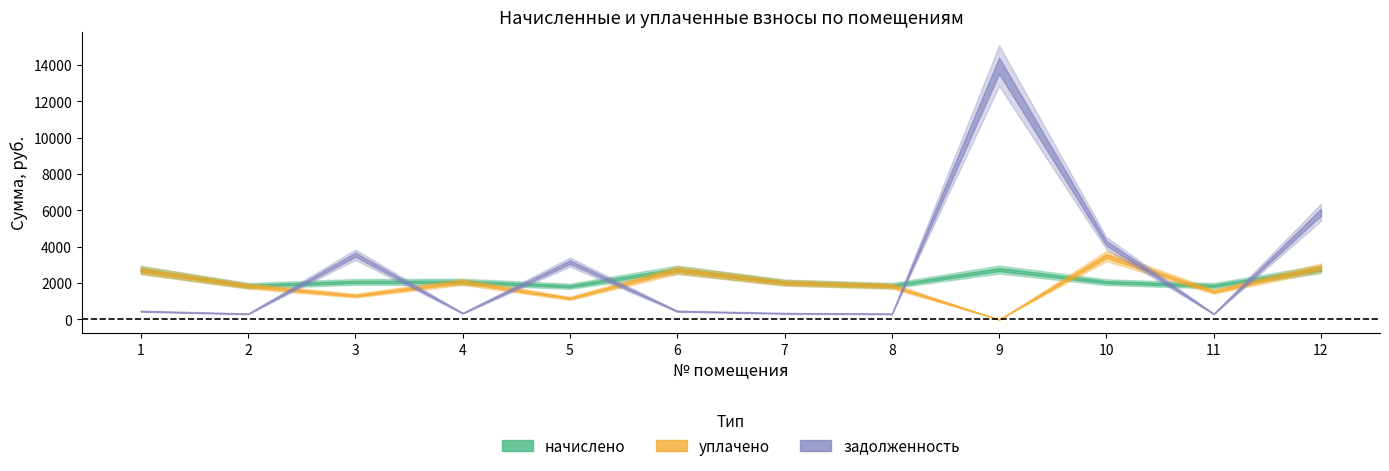

Does the chart have visible grid lines?

No